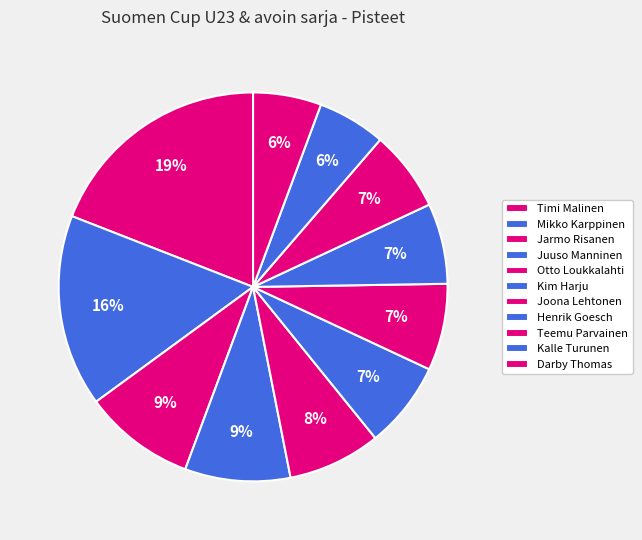

True or false: Joona Lehtonen accounts for 7% of the total.

True